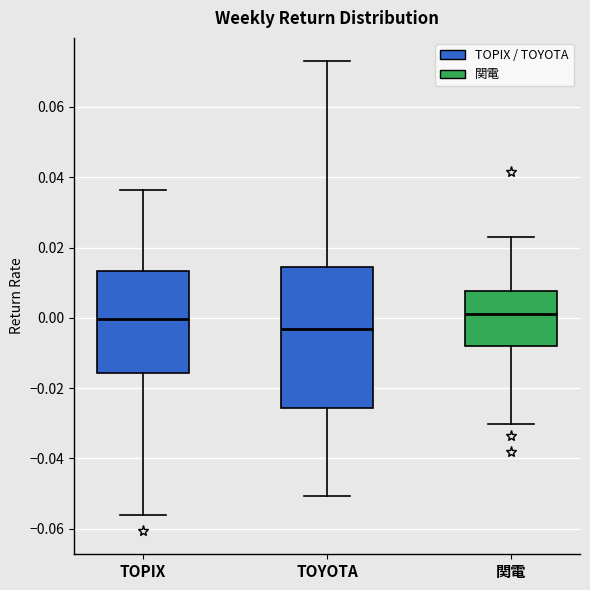

Reading left to right, read every box against the y-axis: the position of its median line, the range the box covers, and the ends of its whiskers. The values are not printed on the chart, so give them approximately, as read against the axis.

TOPIX: median 0.000, box -0.016 to 0.014, whiskers -0.056 to 0.036
TOYOTA: median -0.004, box -0.026 to 0.014, whiskers -0.050 to 0.072
関電: median 0.000, box -0.008 to 0.008, whiskers -0.030 to 0.024